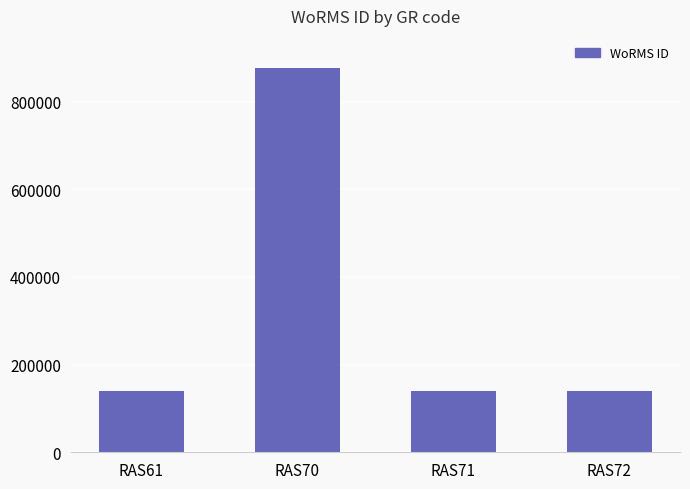

Approximately how many times larger is the value at RAS71 compared to RAS72?

1.0